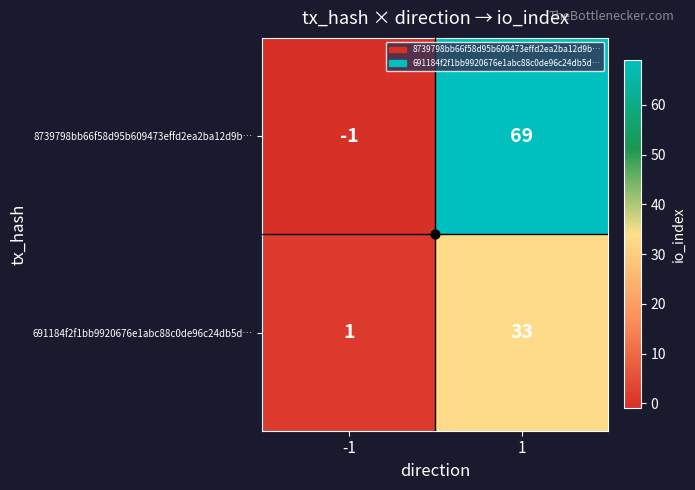

The value of 691184f2f1bb9920676e1abc88c0de96c24db5d… at 1 is 16. True or false?

False